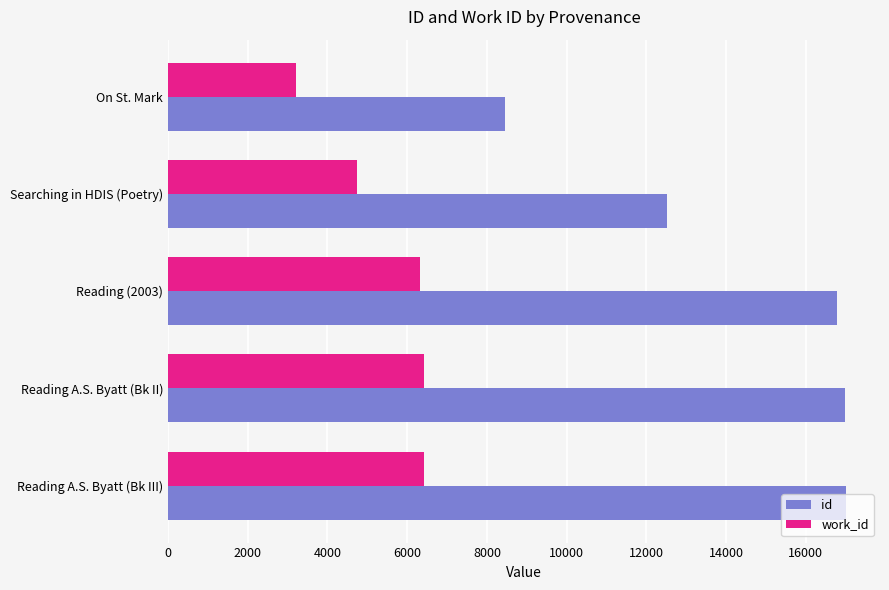

Where is id nearest to the value 12733?

Searching in HDIS (Poetry)